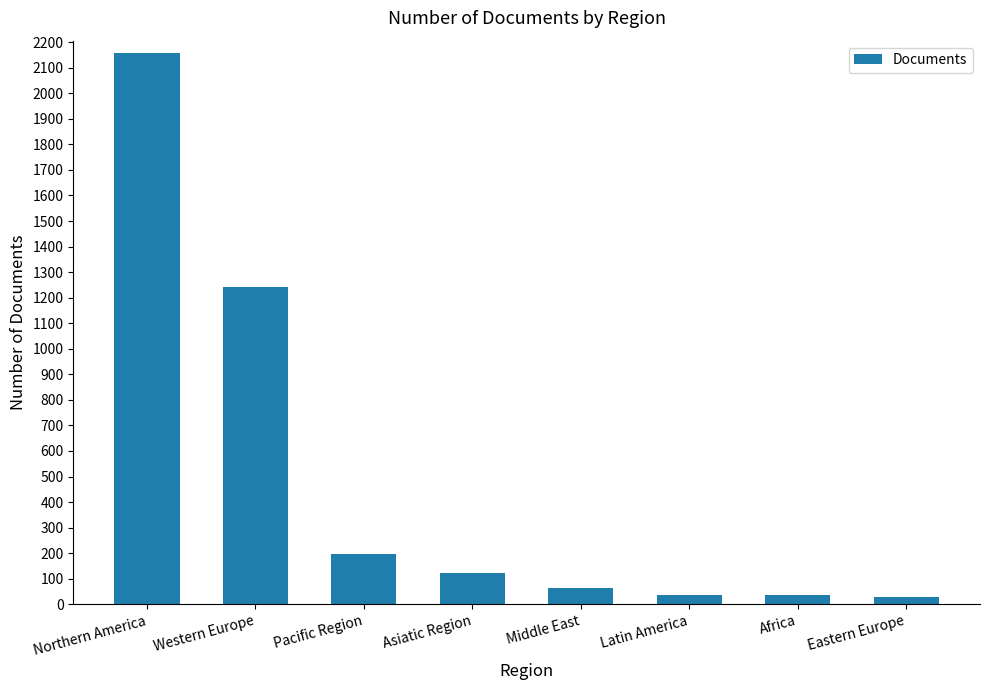

What is the maximum value shown in the chart?

2156